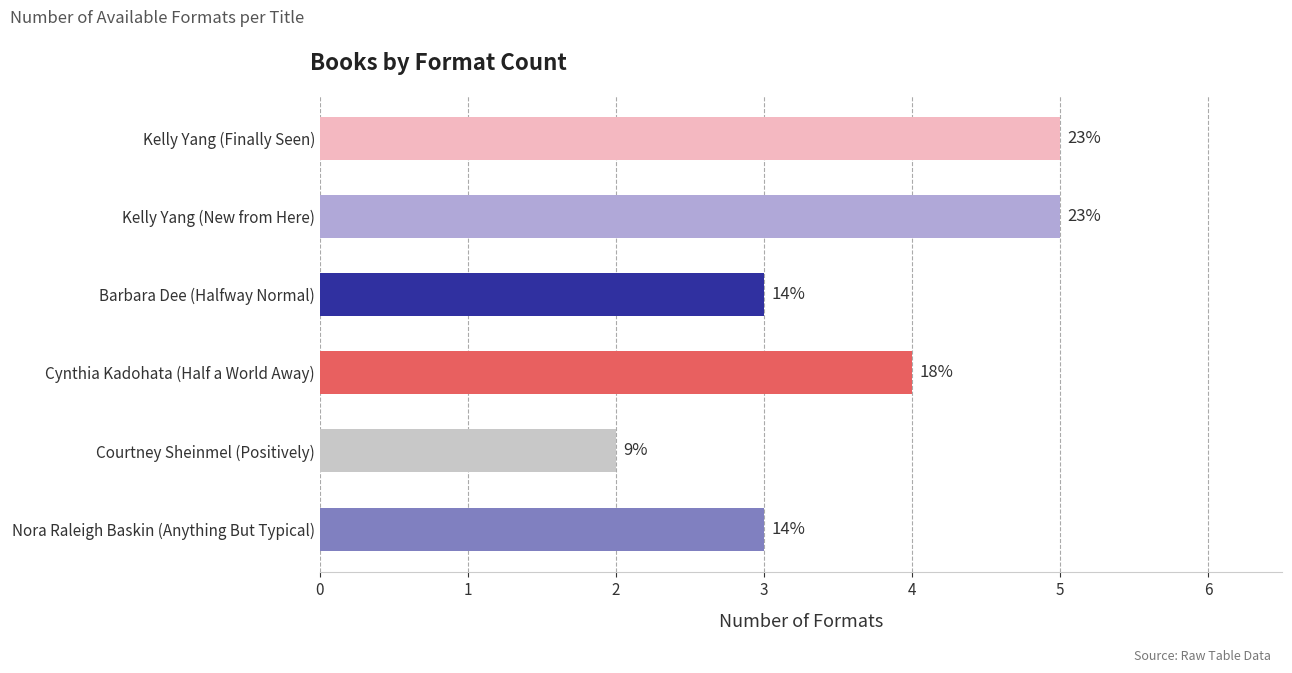

Are the bars horizontal?

Yes